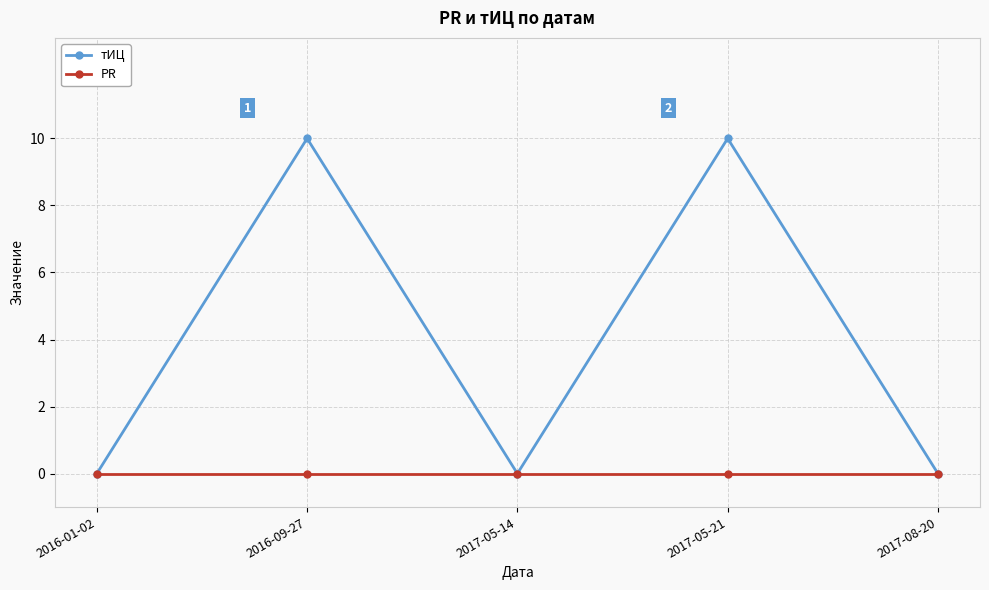

What is the greatest value displayed?

10